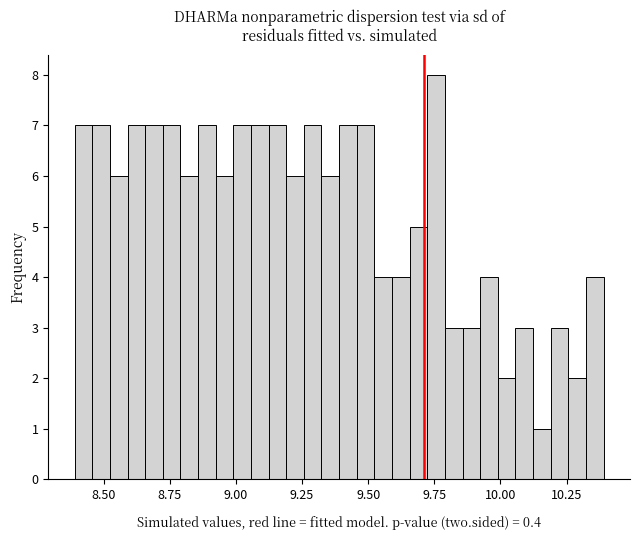

Around what value on the x-axis is the tallest bar? Give the approximate position of its centre, as read against the axis.

9.75